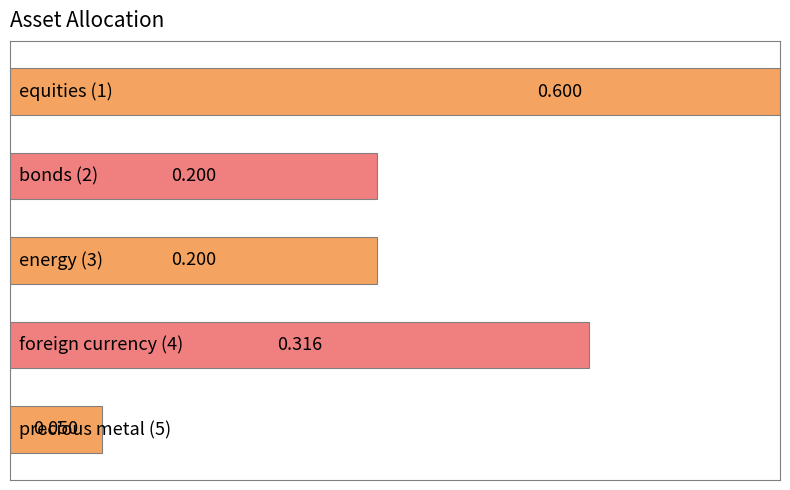

Rank the categories by value from highest to lowest.

0, 3, 1, 2, 4